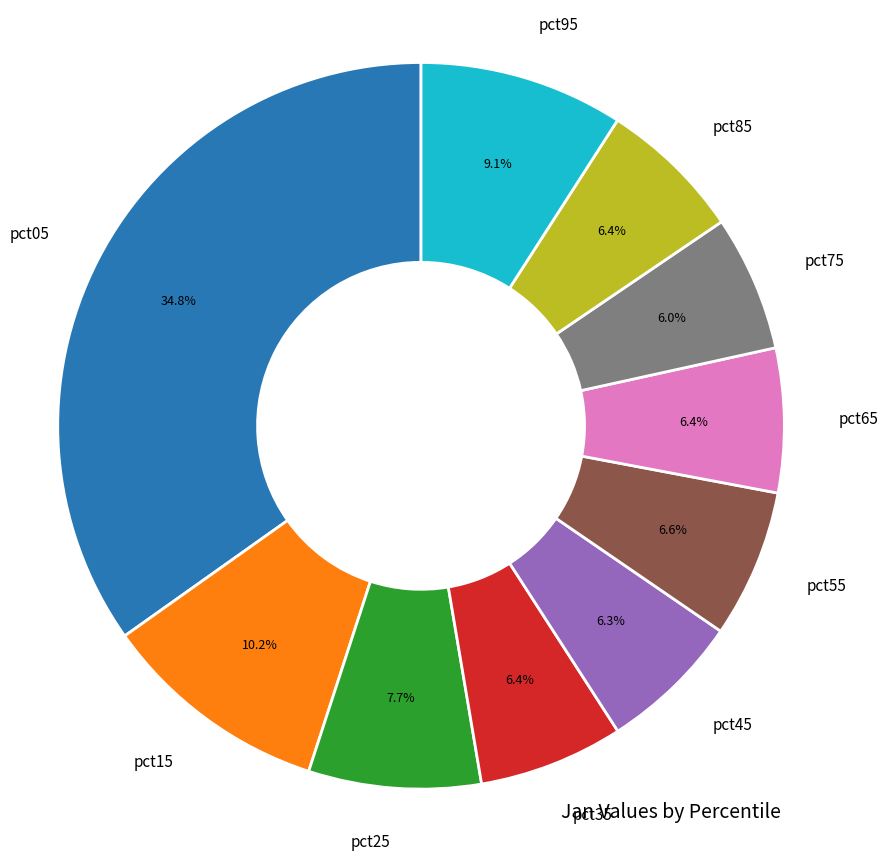

Is there a majority slice in this chart?

No